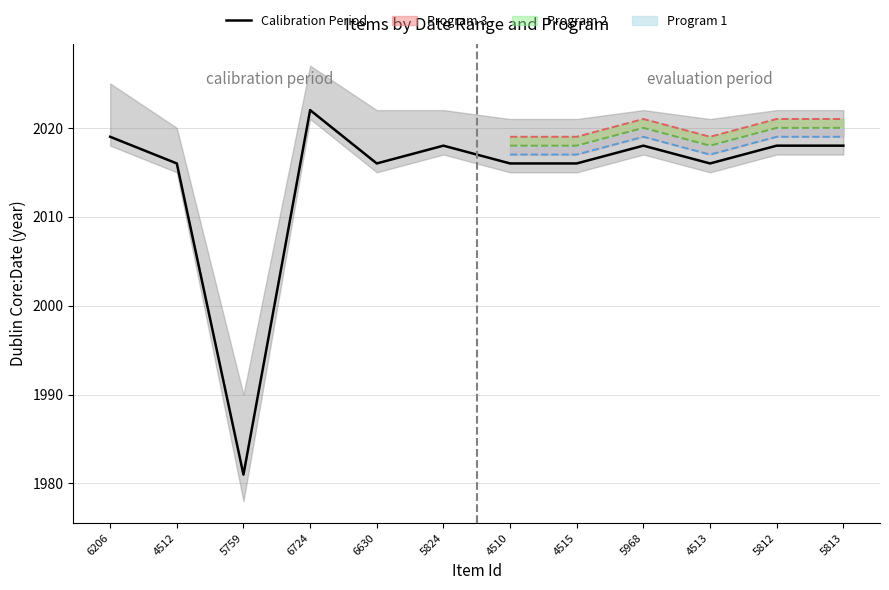

Approximately how many times larger is the value at 6630 compared to 4510?

1.0